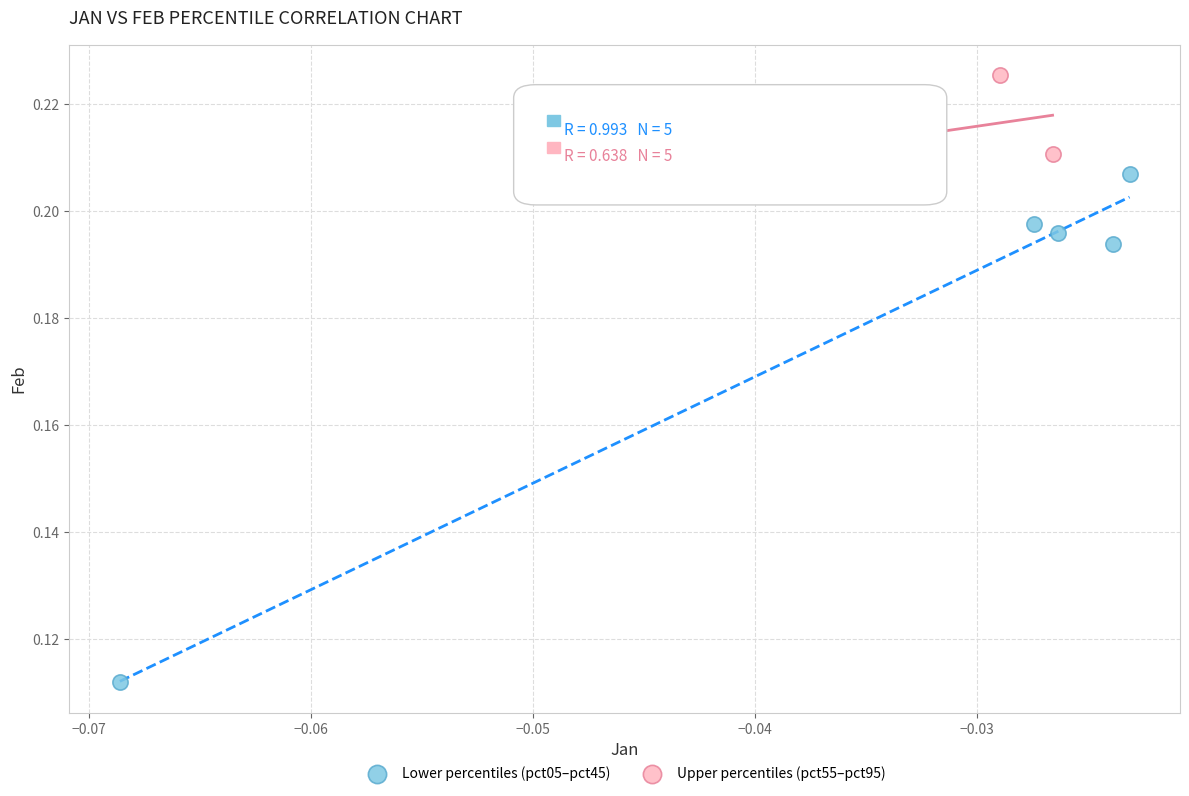

Which series reaches the minimum Y coordinate?

Lower percentiles (pct05–pct45)